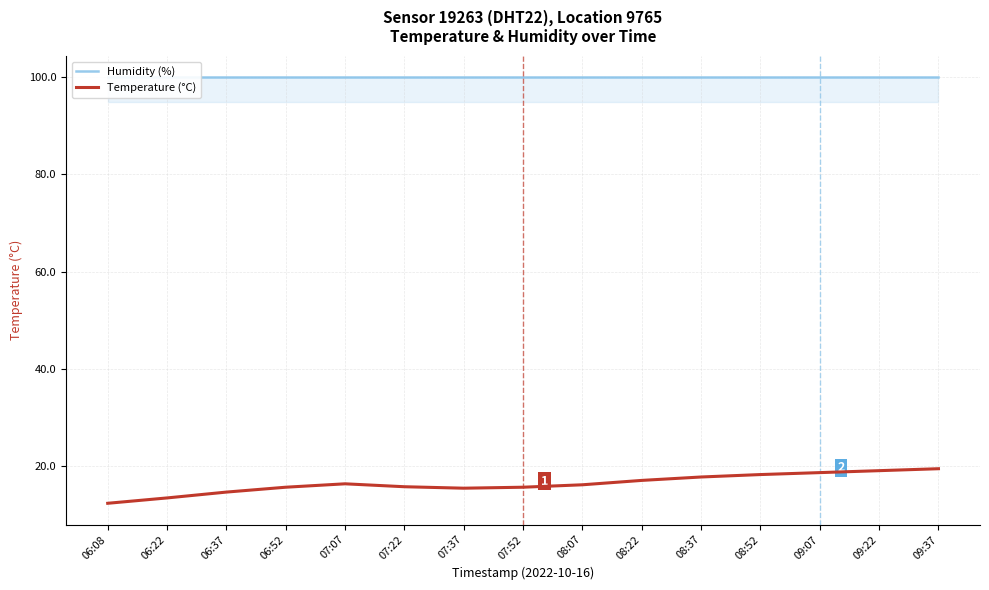

What are all the series names shown in the legend?

Humidity (%), Temperature (°C)